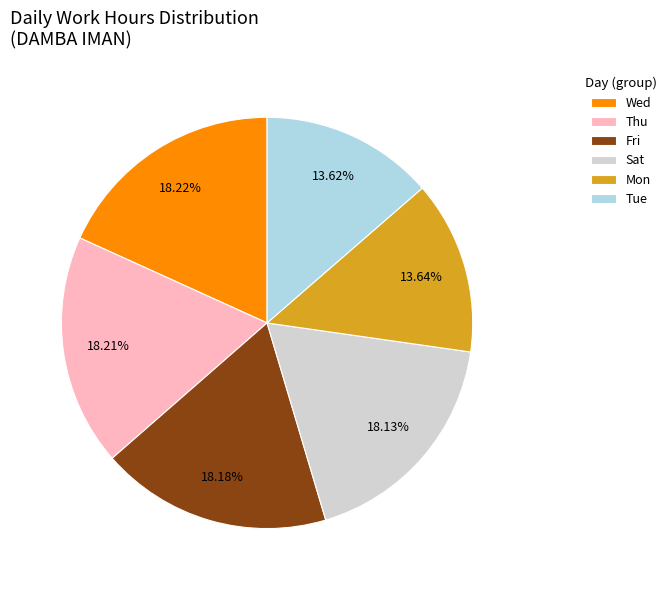

Do Mon and Tue together represent more than half of the pie?

No